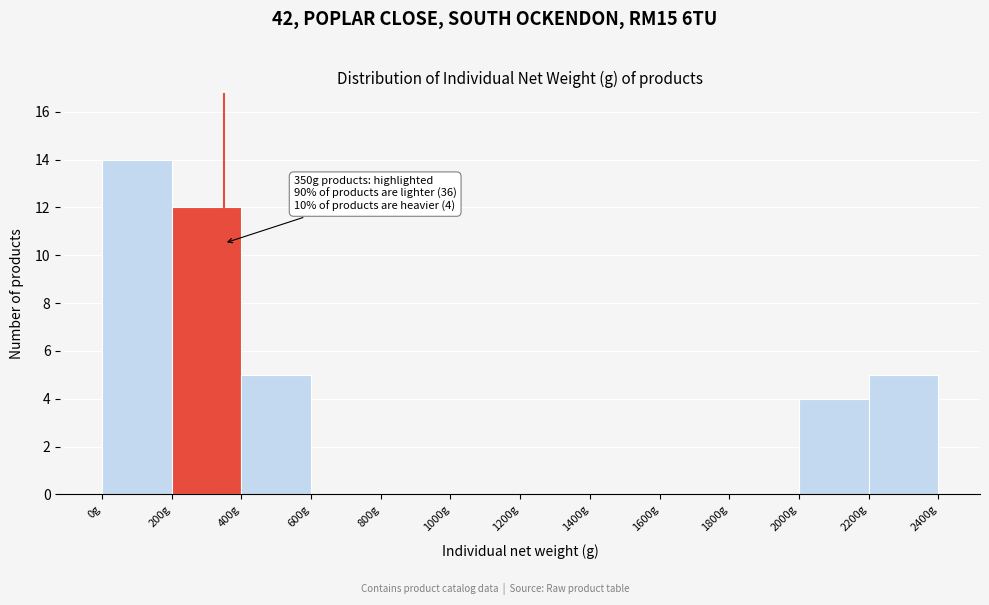

Over which range of the x-axis is the bar tallest?

0 to 200